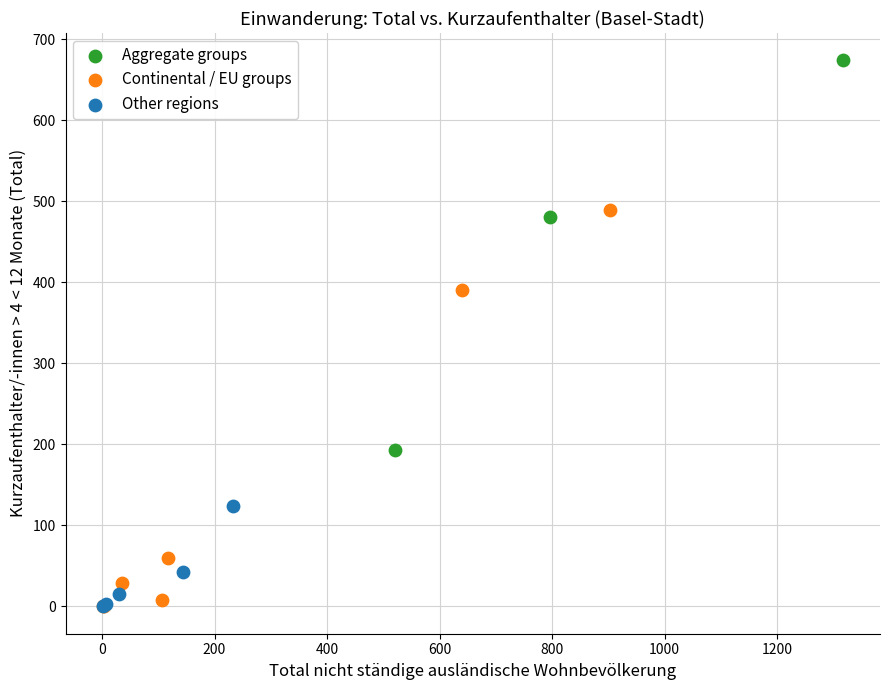

Which series reaches the maximum Y coordinate?

Aggregate groups